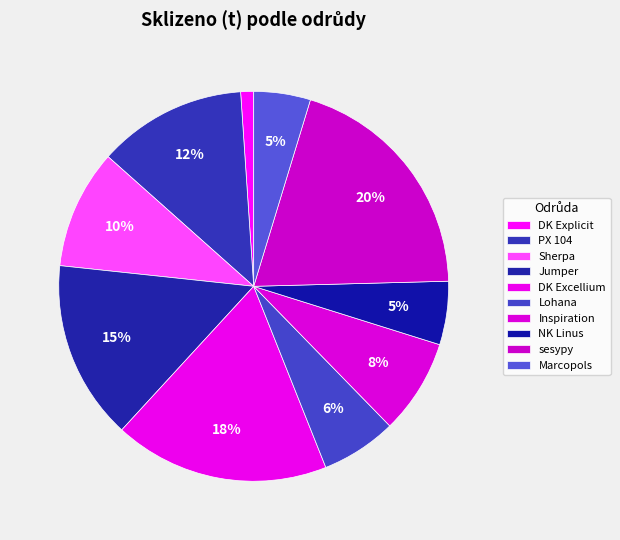

The NK Linus slice represents 15% of the pie. True or false?

False